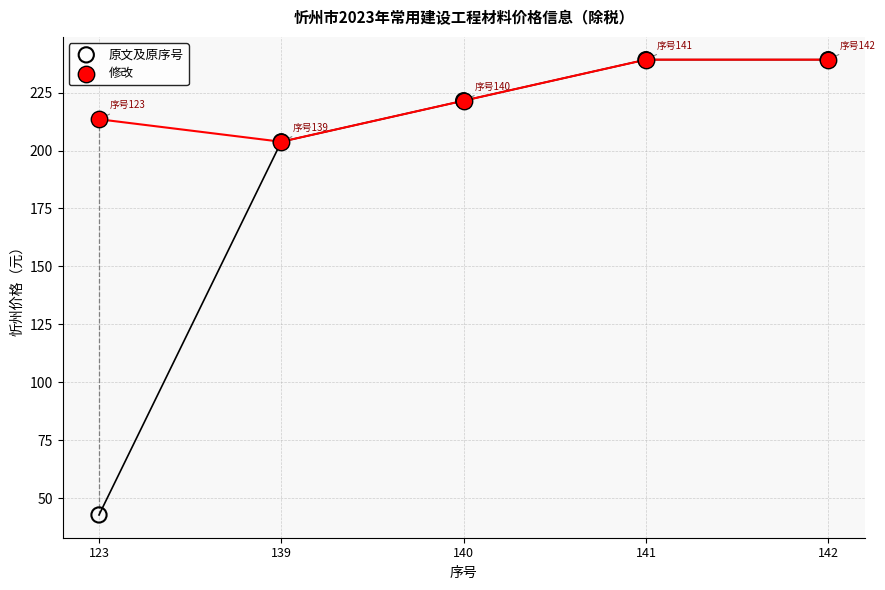

What are all the series names shown in the legend?

原文及原序号, 修改